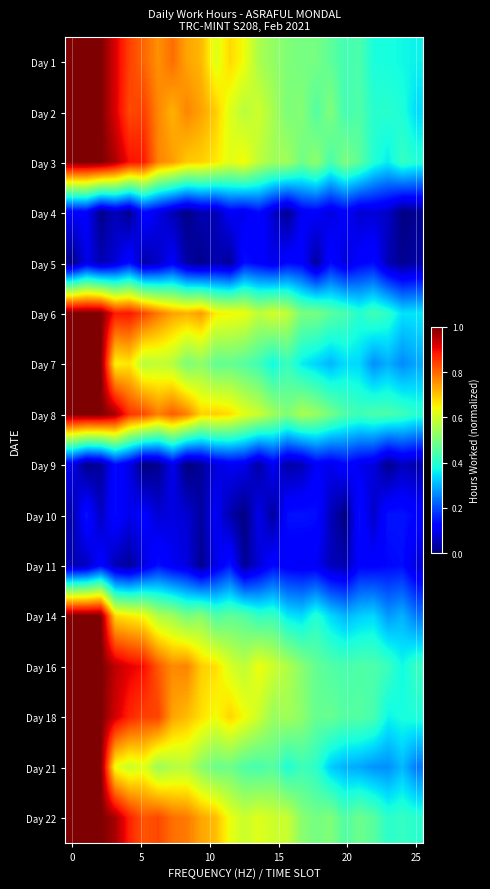

Reading right to left, extract all data points from this chart.

Day 1: 0.4	0.4	0.4	0.4	0.4	0.4	0.5	0.5	0.5	0.5	0.5	0.6	0.6	0.7	0.6	0.7	0.7	0.8	0.8	0.8	0.8	0.9	1.0	1.0	1.0
Day 2: 0.3	0.4	0.4	0.4	0.4	0.4	0.5	0.4	0.5	0.5	0.6	0.6	0.6	0.6	0.7	0.7	0.8	0.7	0.8	0.8	0.8	0.9	1.0	1.0	1.0
Day 3: 0.4	0.4	0.4	0.4	0.5	0.5	0.4	0.5	0.5	0.5	0.5	0.6	0.6	0.6	0.7	0.7	0.7	0.7	0.8	0.9	0.9	1.0	1.0	1.0	1.0
Day 4: 0.0	0.0	0.1	0.1	0.1	0.1	0.1	0.1	0.1	0.0	0.1	0.1	0.1	0.1	0.0	0.0	0.0	0.0	0.1	0.1	0.0	0.1	0.0	0.1	0.1
Day 5: 0.0	0.0	0.0	0.1	0.1	0.1	0.1	0.0	0.1	0.1	0.1	0.1	0.1	0.0	0.0	0.0	0.0	0.1	0.1	0.0	0.1	0.1	0.0	0.1	0.0
Day 6: 0.4	0.3	0.4	0.4	0.4	0.4	0.5	0.5	0.5	0.6	0.6	0.6	0.6	0.6	0.7	0.7	0.7	0.7	0.8	0.8	0.9	0.9	1.0	1.0	1.0
Day 7: 0.3	0.3	0.3	0.3	0.3	0.3	0.3	0.3	0.4	0.4	0.4	0.4	0.5	0.5	0.5	0.5	0.5	0.6	0.6	0.6	0.7	0.6	1.0	1.0	1.0
Day 8: 0.4	0.4	0.4	0.4	0.4	0.4	0.5	0.5	0.6	0.5	0.5	0.6	0.6	0.7	0.7	0.7	0.8	0.8	0.8	0.8	0.9	1.0	1.0	1.0	1.0
Day 9: 0.0	0.1	0.0	0.1	0.1	0.1	0.1	0.1	0.0	0.0	0.1	0.0	0.1	0.1	0.1	0.0	0.0	0.1	0.0	0.0	0.1	0.1	0.0	0.0	0.1
Day 10: 0.1	0.1	0.1	0.1	0.1	0.0	0.1	0.1	0.1	0.1	0.0	0.1	0.0	0.0	0.1	0.0	0.1	0.1	0.1	0.1	0.1	0.1	0.1	0.1	0.0
Day 11: 0.1	0.1	0.1	0.1	0.1	0.0	0.1	0.1	0.1	0.1	0.1	0.1	0.0	0.1	0.1	0.0	0.1	0.1	0.1	0.1	0.0	0.0	0.1	0.1	0.0
Day 14: 0.2	0.3	0.3	0.3	0.3	0.3	0.3	0.4	0.3	0.4	0.4	0.4	0.5	0.5	0.4	0.5	0.5	0.5	0.6	0.6	0.7	0.7	1.0	1.0	1.0
Day 16: 0.4	0.4	0.4	0.4	0.4	0.4	0.4	0.5	0.5	0.6	0.6	0.6	0.6	0.6	0.7	0.7	0.8	0.8	0.8	0.9	0.9	0.9	1.0	1.0	1.0
Day 18: 0.4	0.4	0.4	0.4	0.5	0.5	0.5	0.5	0.5	0.5	0.5	0.6	0.6	0.7	0.6	0.7	0.7	0.7	0.8	0.8	0.9	0.9	1.0	1.0	1.0
Day 21: 0.2	0.3	0.3	0.3	0.3	0.3	0.3	0.4	0.4	0.4	0.5	0.4	0.4	0.5	0.5	0.5	0.6	0.6	0.5	0.6	0.6	0.6	1.0	1.0	1.0
Day 22: 0.4	0.4	0.4	0.5	0.5	0.4	0.5	0.5	0.5	0.6	0.6	0.6	0.6	0.6	0.7	0.7	0.8	0.8	0.8	0.8	0.9	1.0	1.0	1.0	1.0